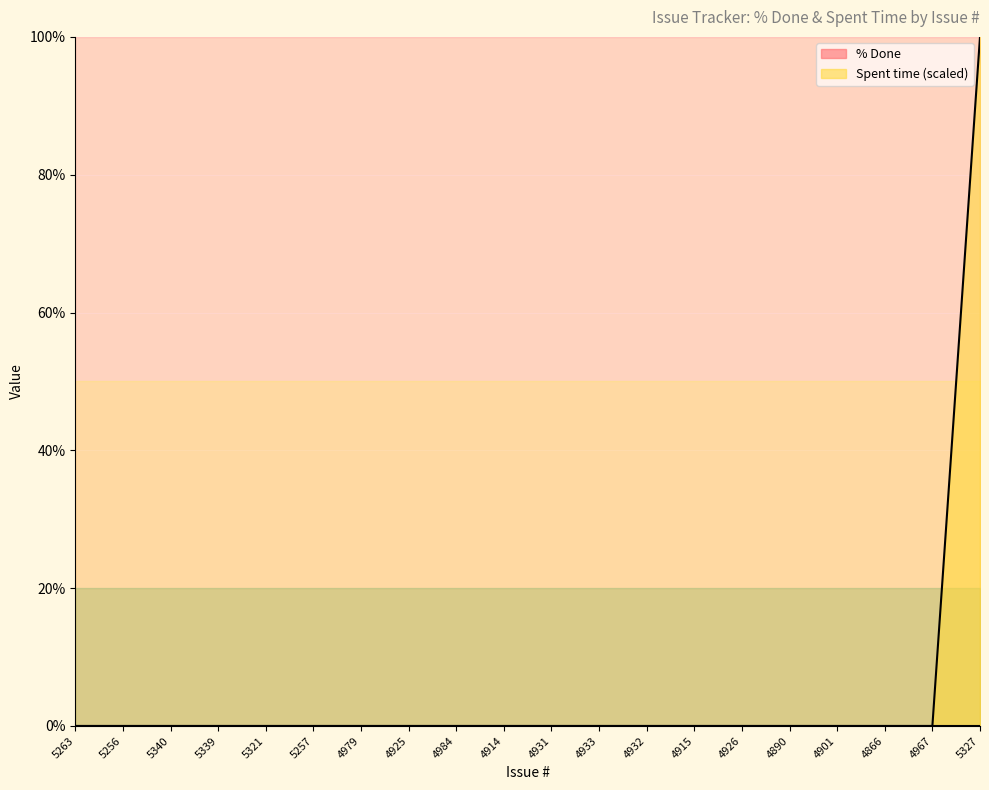

Which has a higher value, 5256 or 4979?

5256